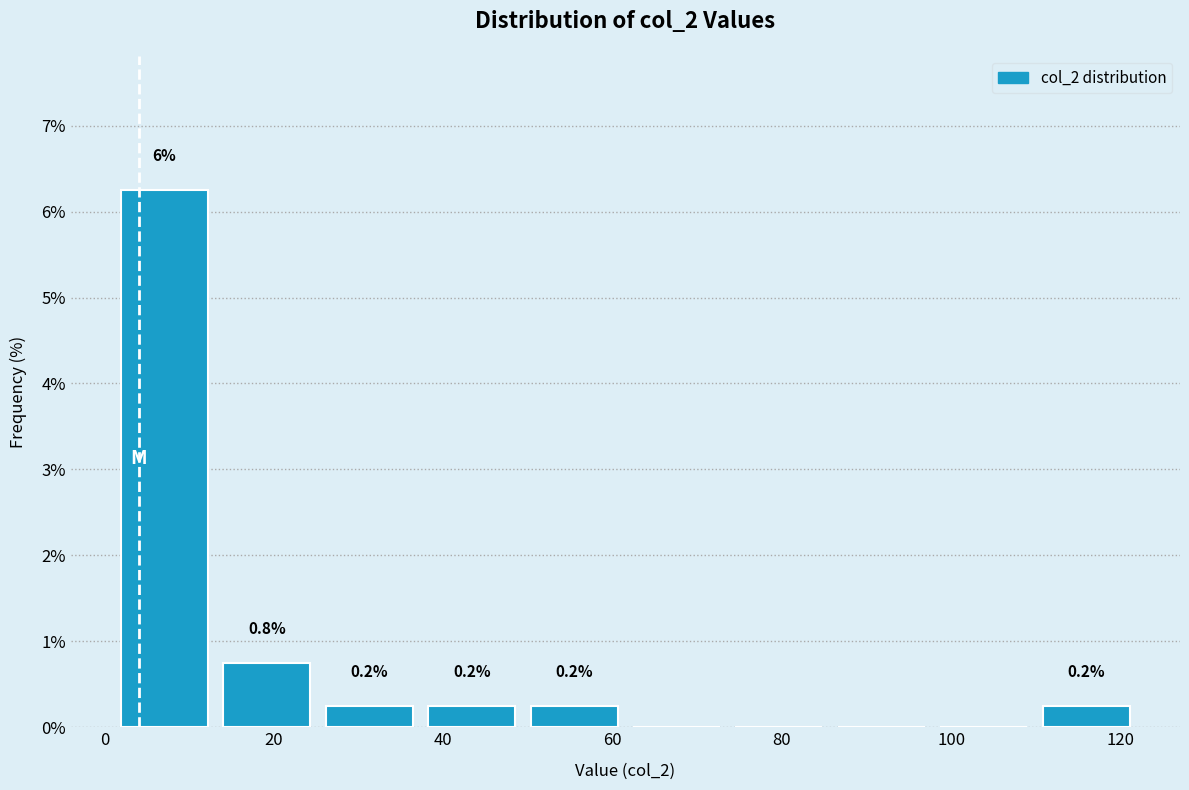

Which range on the x-axis has the tallest bar?

2 to 14